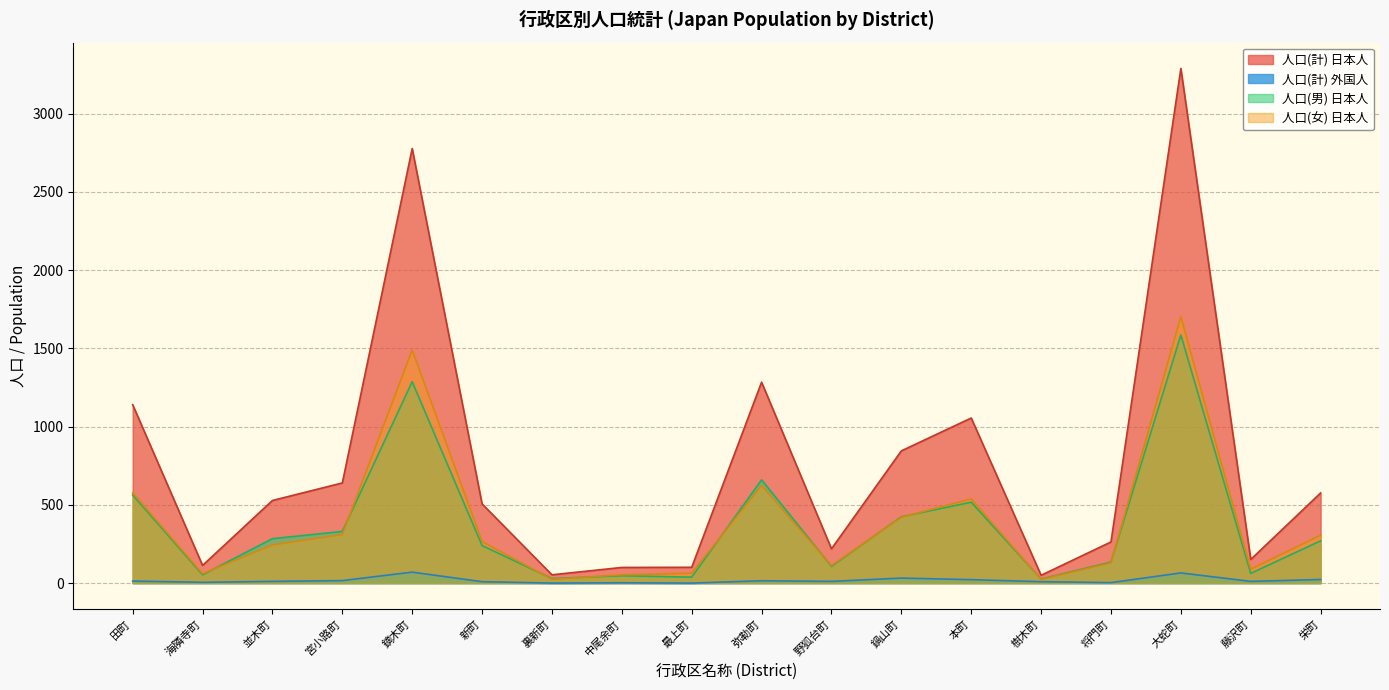

List the labels in order of 人口(男) 日本人 value, largest first.

大蛇町, 鏑木町, 弥勒町, 田町, 本町, 鍋山町, 宮小路町, 並木町, 栄町, 新町, 将門町, 野狐台町, 藤沢町, 海隣寺町, 中尾余町, 最上町, 裏新町, 樹木町